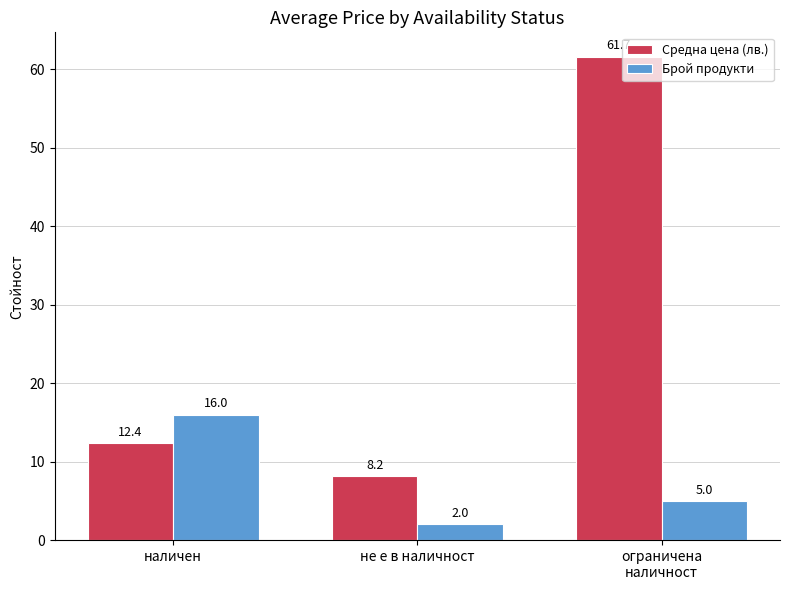

What is the spread (max minus min) of values at ограничена
наличност?

56.7